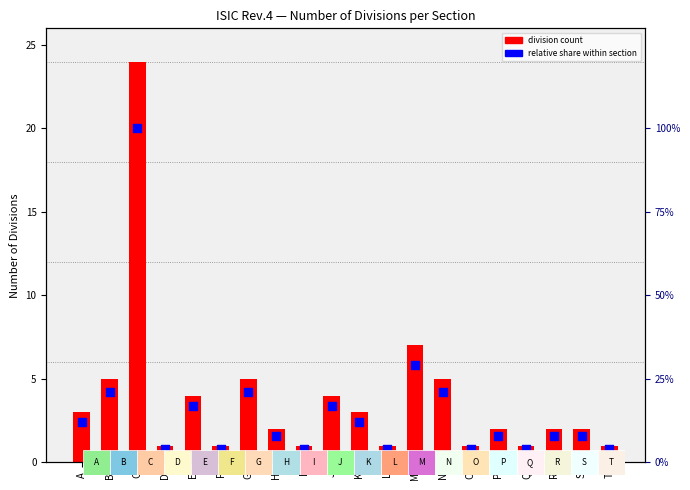

Which series contains the highest Y value?

relative share within section